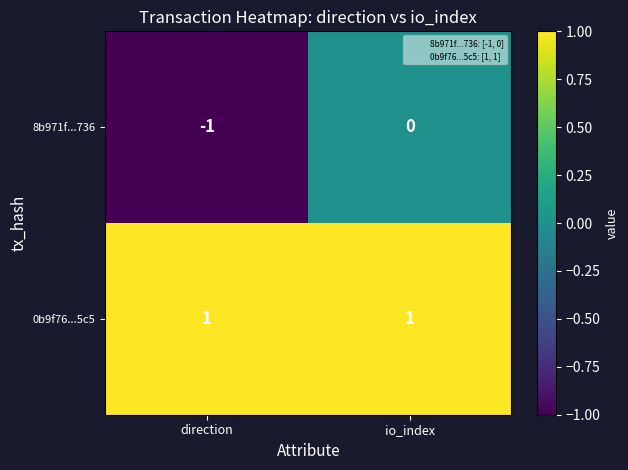

True or false: 0b9f76...5c5 has a value of 1 at direction.

True